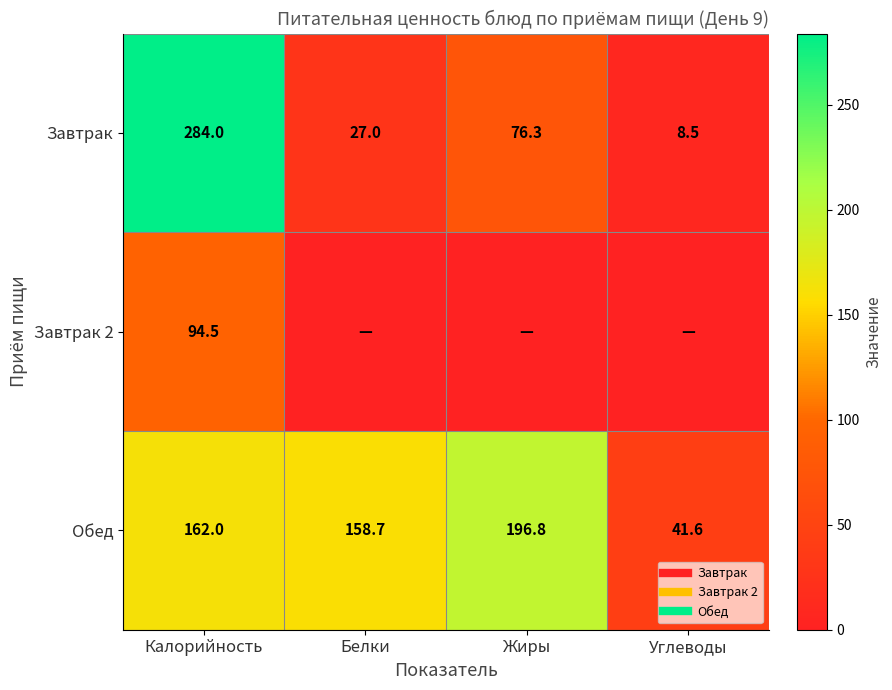

Which series changed the most between Белки and Углеводы?

Обед